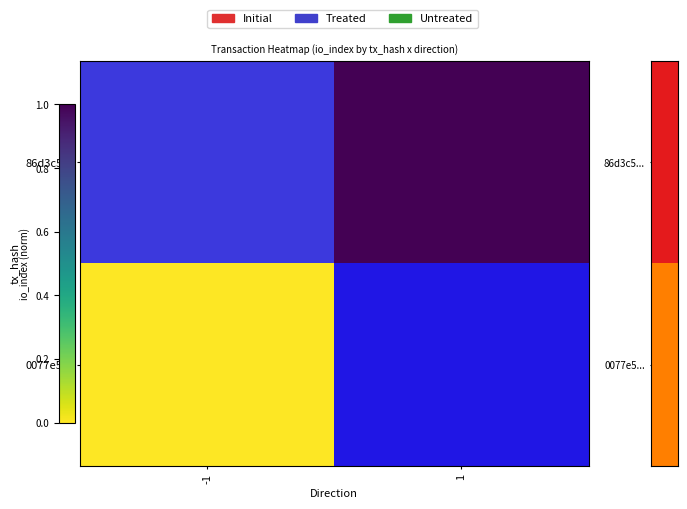

Rank the series by their maximum value, from highest to lowest.

86d3c5..., 0077e5...